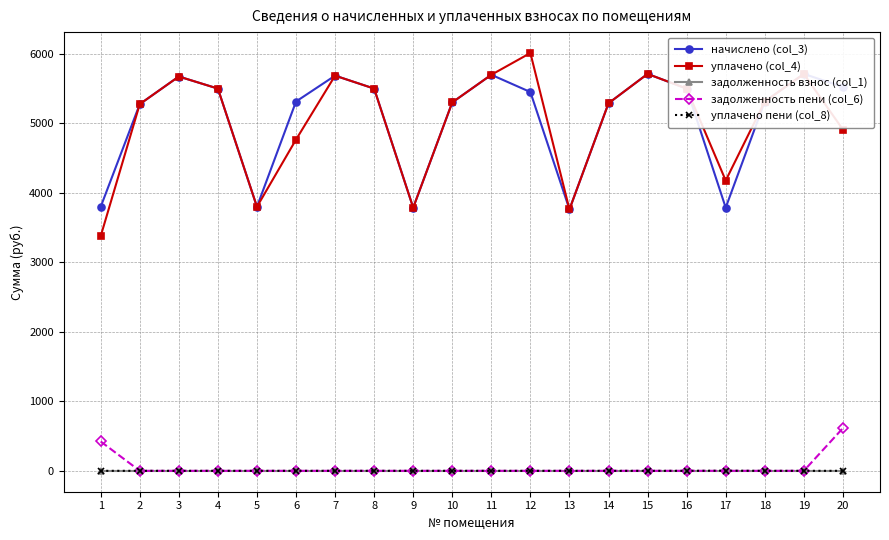

Reading left to right, what are all the values shown in this chart?

начислено (col_3): 3800.5	5278.5	5675.9	5502.1	3800.5	5315.8	5688.4	5502.1	3788.1	5303.3	5700.8	5452.4	3763.3	5290.9	5713.2	5502.1	3788.1	5315.8	5713.2	5526.9
уплачено (col_4): 3378.2	5278.5	5675.9	5502.1	3800.5	4767.9	5688.4	5502.1	3788.1	5303.3	5700.8	6014.3	3763.3	5290.9	5713.2	5502.1	4178.5	5315.8	5713.2	4912.8
задолженность взнос (col_1): 0.0	0.0	0.0	0.0	0.0	0.0	0.0	0.0	0.0	0.0	0.0	0.0	0.0	0.0	0.0	0.0	0.0	0.0	0.0	0.0
задолженность пени (col_6): 422.3	0.0	0.0	0.0	0.0	0.0	0.0	0.0	0.0	0.0	0.0	0.0	0.0	0.0	0.0	0.0	0.0	0.0	0.0	614.1
уплачено пени (col_8): 0.0	0.0	0.0	0.0	0.0	0.0	0.0	0.0	0.0	0.0	0.0	0.0	0.0	0.0	0.0	0.0	2.0	0.0	0.0	0.0